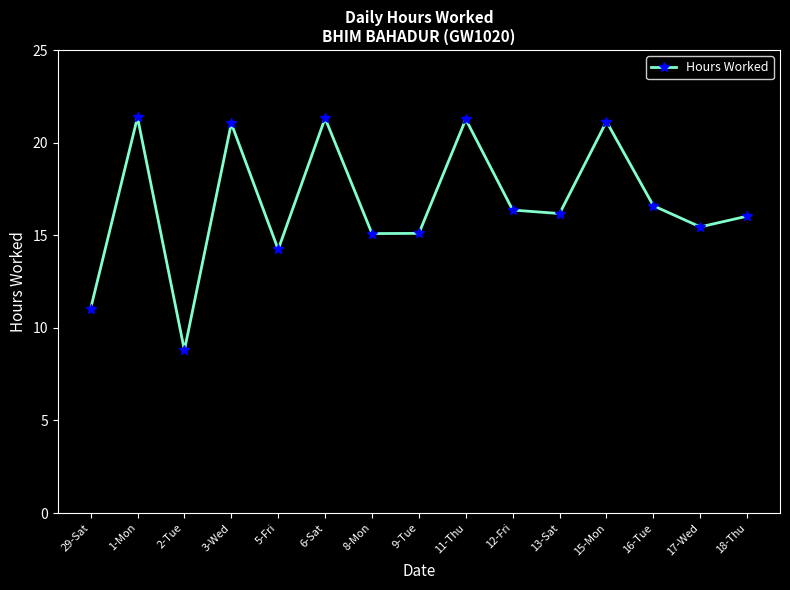

True or false: the data shows 8.8 at 2-Tue.

True